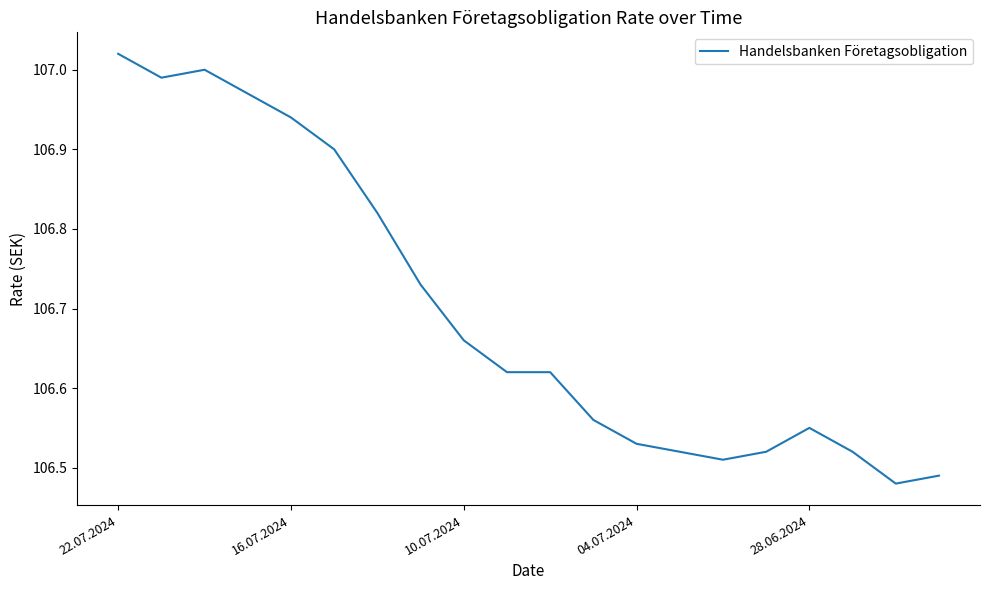

Does the chart display data point markers on the line(s)?

No